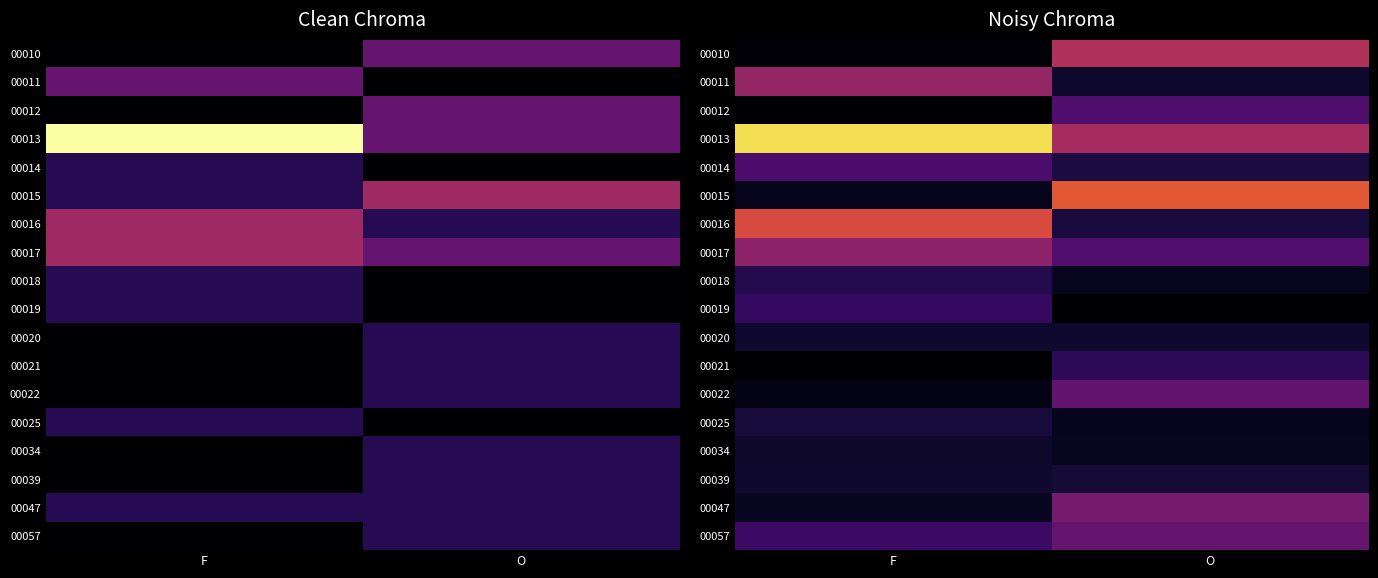

What is the spread (max minus min) of values at O?

0.6